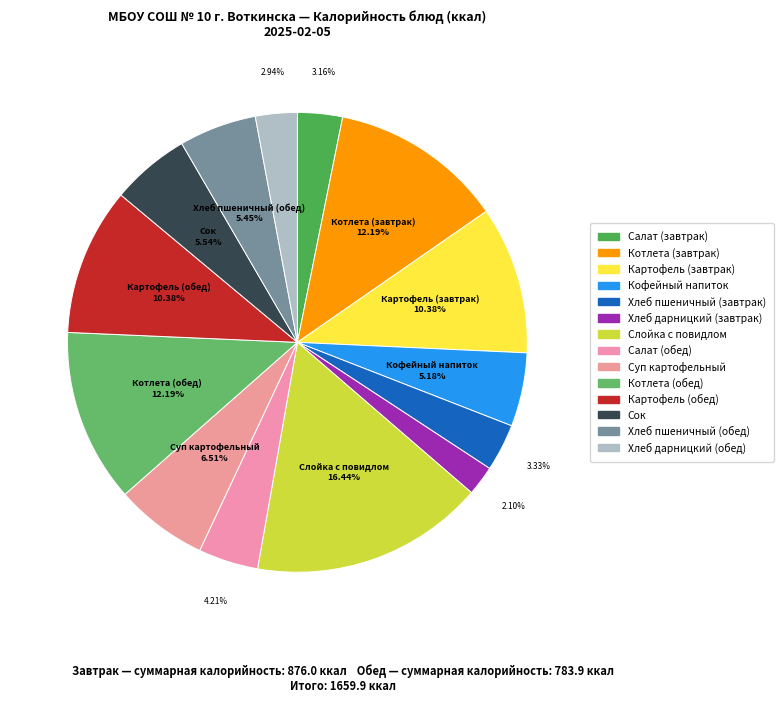

Does any single category account for the majority?

No